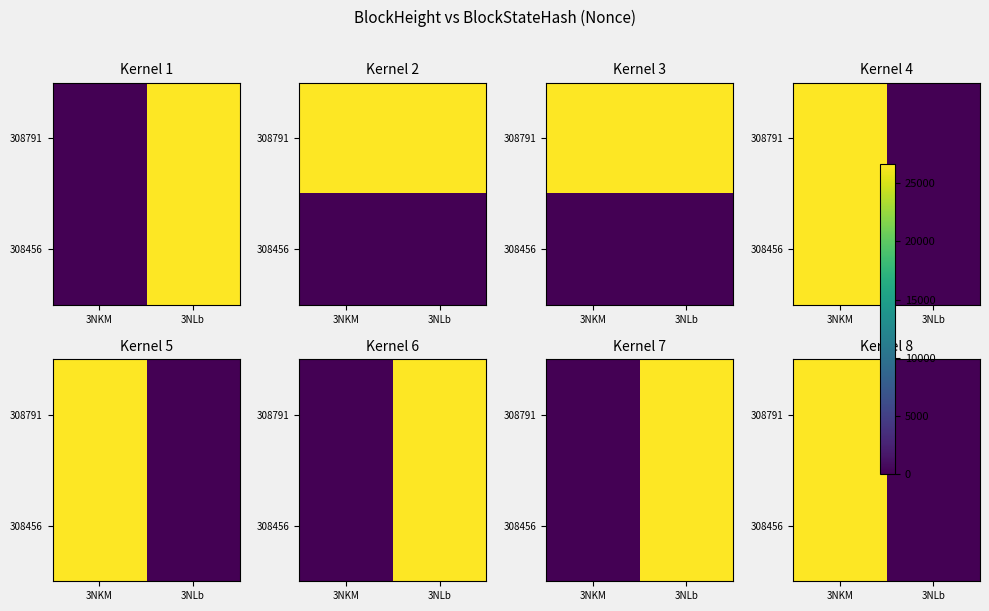

How many series are shown in this chart?

2